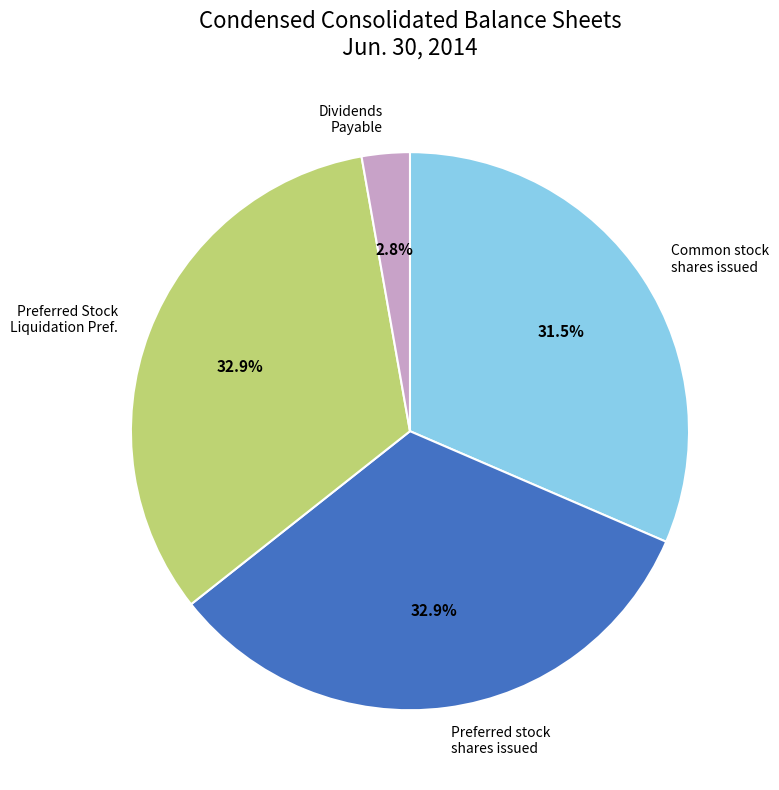

Between Dividends Payable and Preferred Stock Liquidation Pref., which is larger?

Preferred Stock Liquidation Pref.